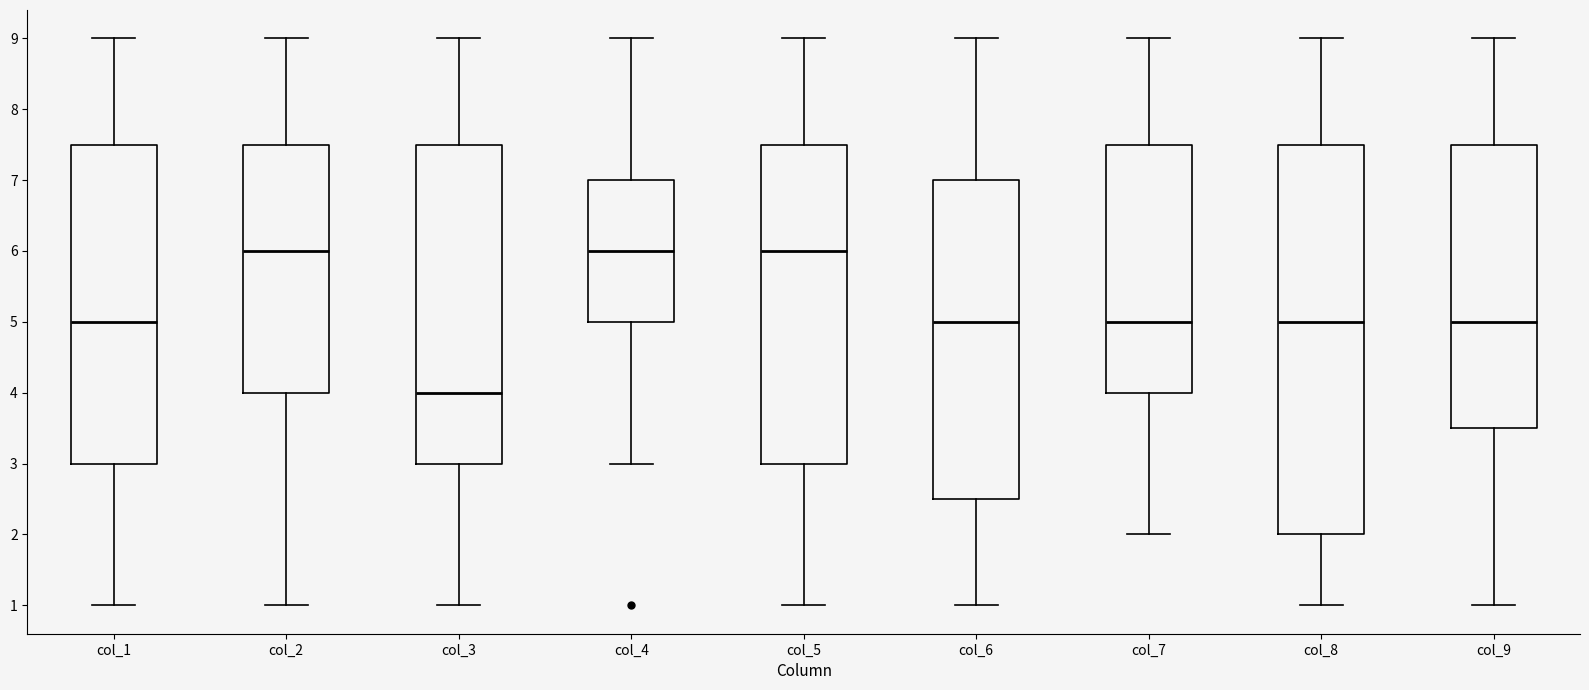

Reading left to right, transcribe this box plot: for each box, give where its median line is, the range the box spans, and where its two whiskers end, as read against the y-axis. The values are not printed on the chart, so give them approximately, as read against the axis.

col_1: median 5.0, box 3.0 to 7.5, whiskers 1.0 to 9.0
col_2: median 6.0, box 4.0 to 7.5, whiskers 1.0 to 9.0
col_3: median 4.0, box 3.0 to 7.5, whiskers 1.0 to 9.0
col_4: median 6.0, box 5.0 to 7.0, whiskers 3.0 to 9.0
col_5: median 6.0, box 3.0 to 7.5, whiskers 1.0 to 9.0
col_6: median 5.0, box 2.5 to 7.0, whiskers 1.0 to 9.0
col_7: median 5.0, box 4.0 to 7.5, whiskers 2.0 to 9.0
col_8: median 5.0, box 2.0 to 7.5, whiskers 1.0 to 9.0
col_9: median 5.0, box 3.5 to 7.5, whiskers 1.0 to 9.0